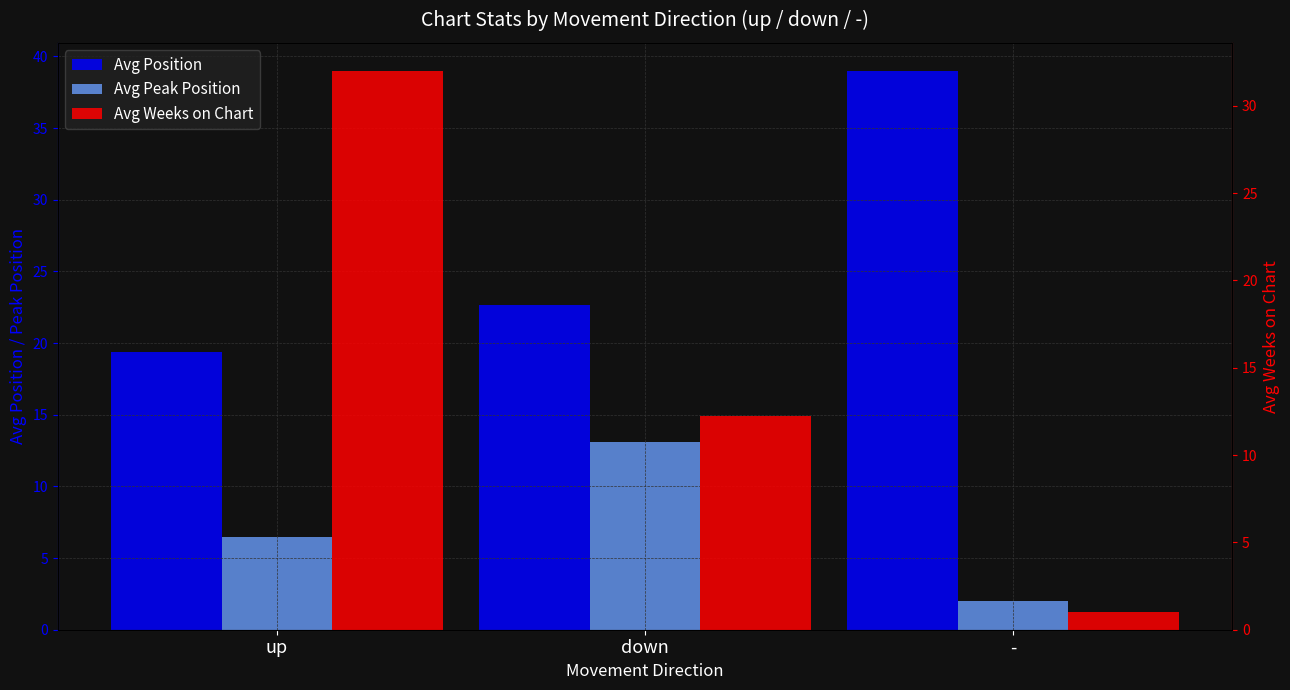

How many distinct data groups are displayed?

3